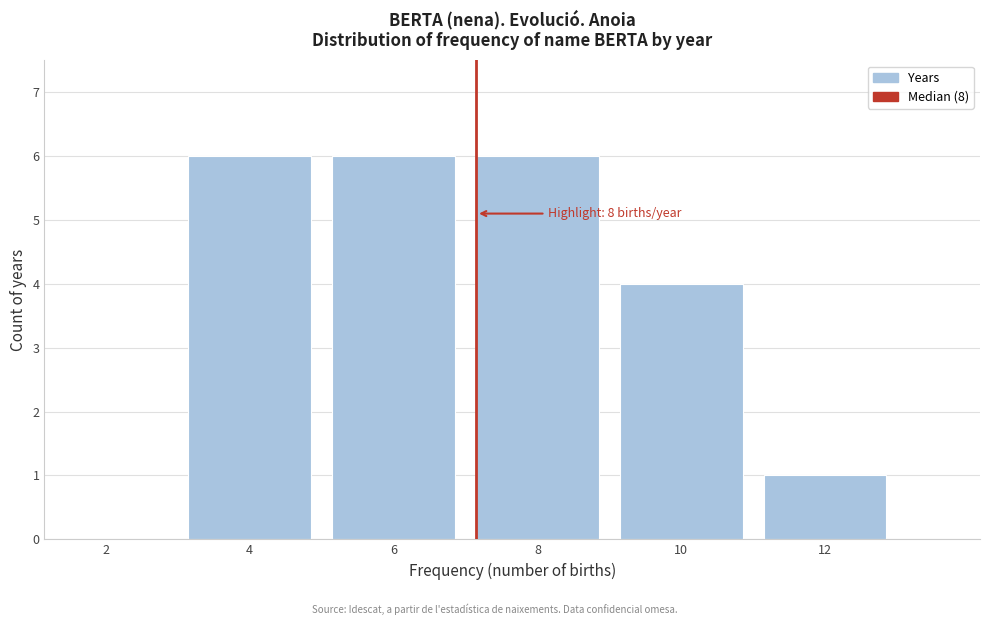

Reading left to right, transcribe all the data shown in this chart.

2=0	4=6	6=6	8=6	10=4	12=1